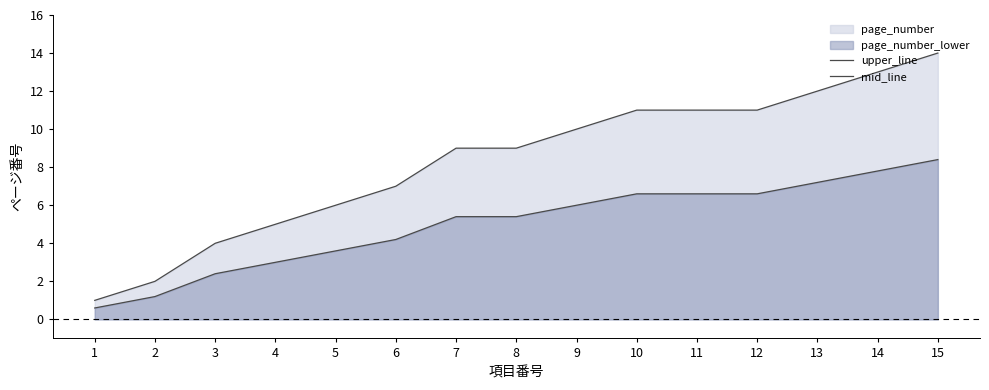

What is the difference between the second highest and minimum values in the mid_line series?

7.2